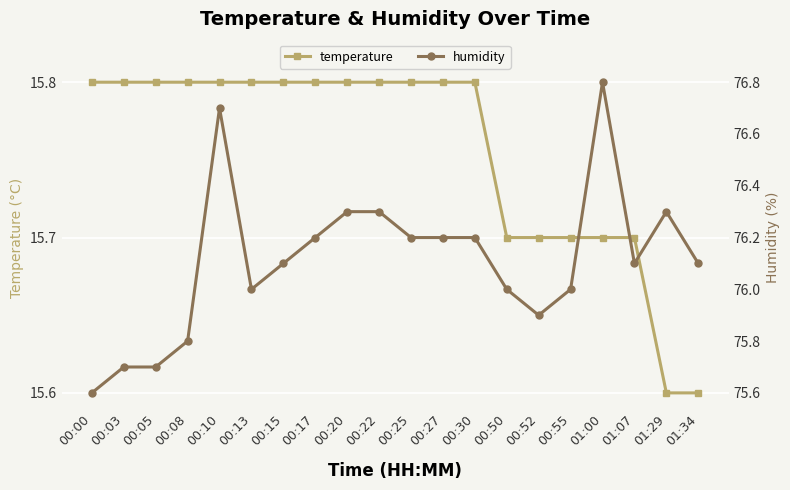

What is the value of the temperature point at the 14th from the left?

15.7